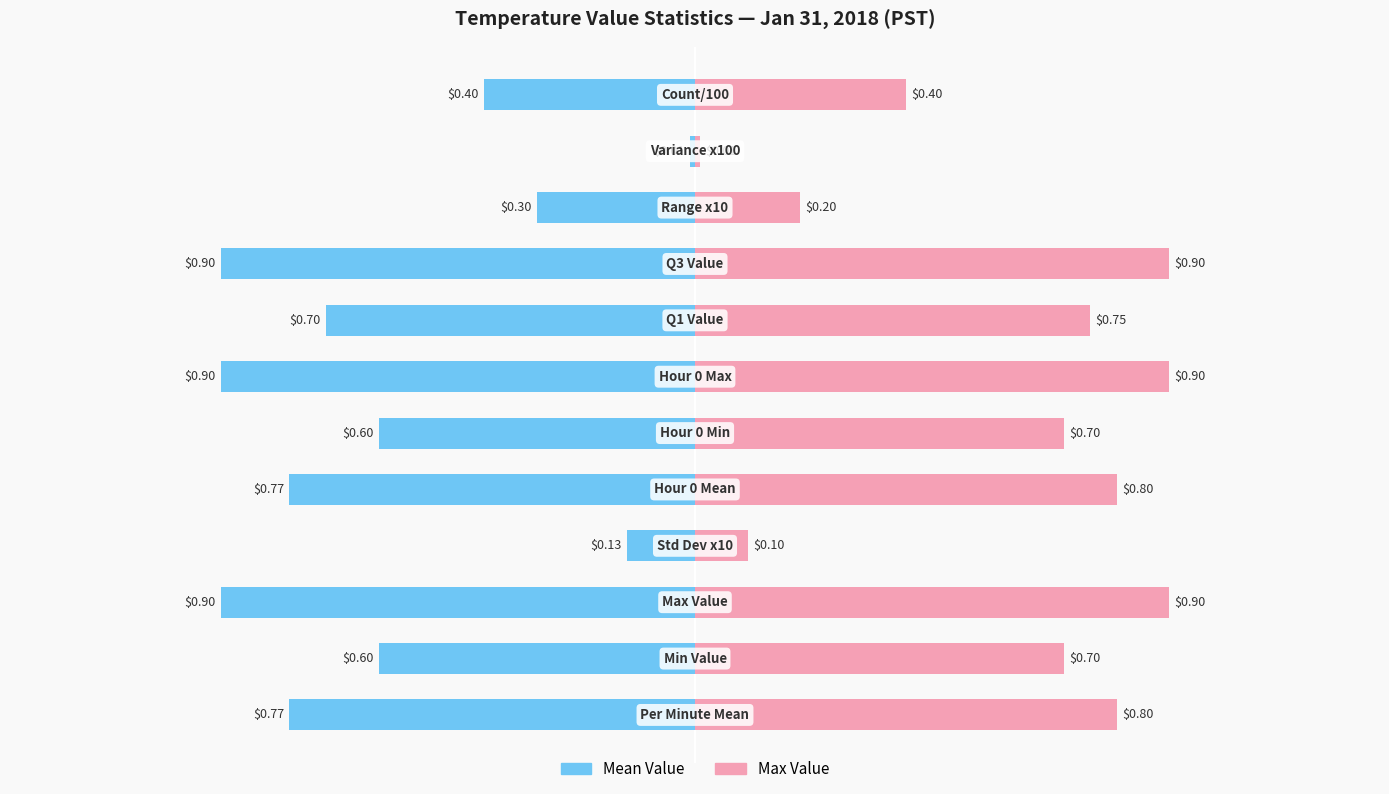

Which series has the largest total across all categories?

Max Value